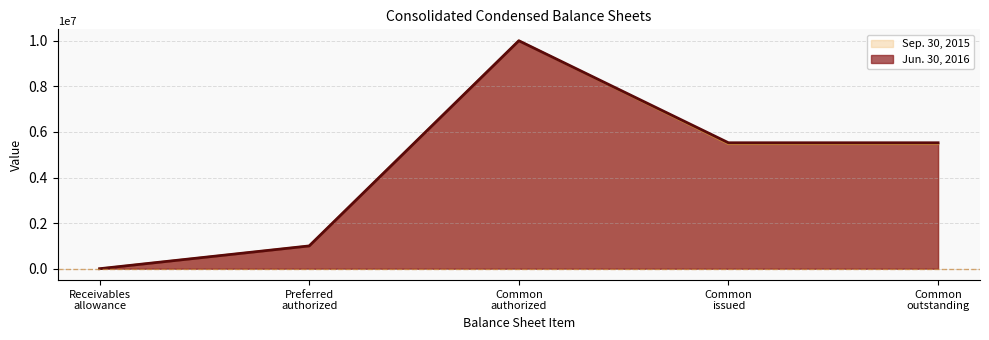

At Receivables allowance, list the series in order from smallest to largest.

Jun. 30, 2016, Sep. 30, 2015